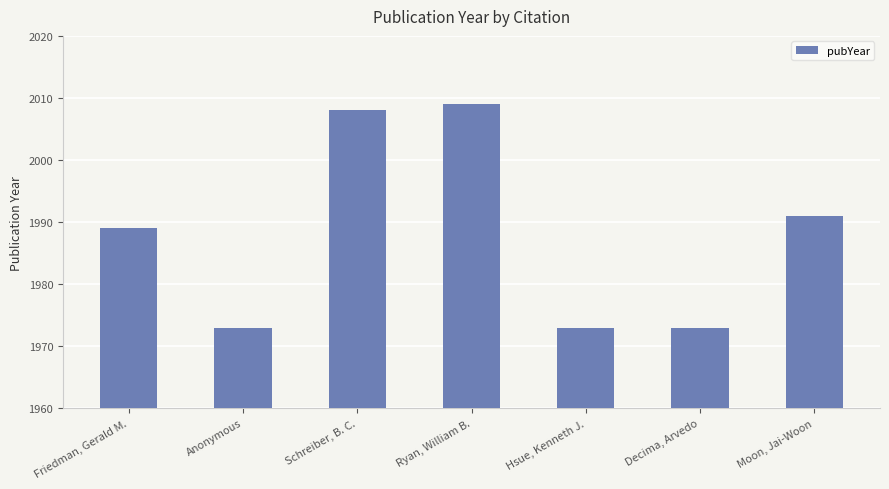

Approximately how many times larger is the value at Schreiber, B. C. compared to Ryan, William B.?

1.0